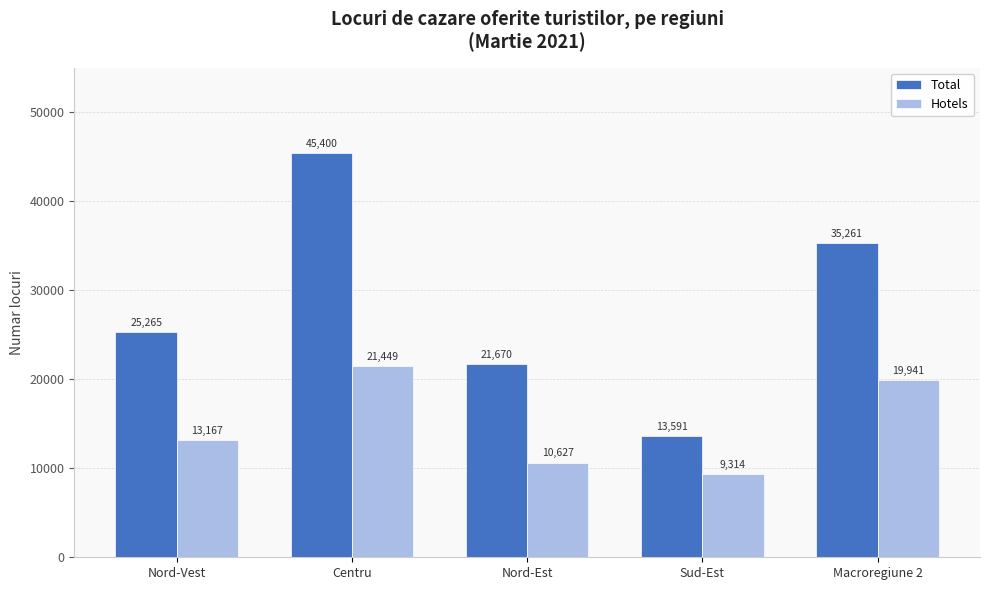

What is the greatest value displayed?

45400